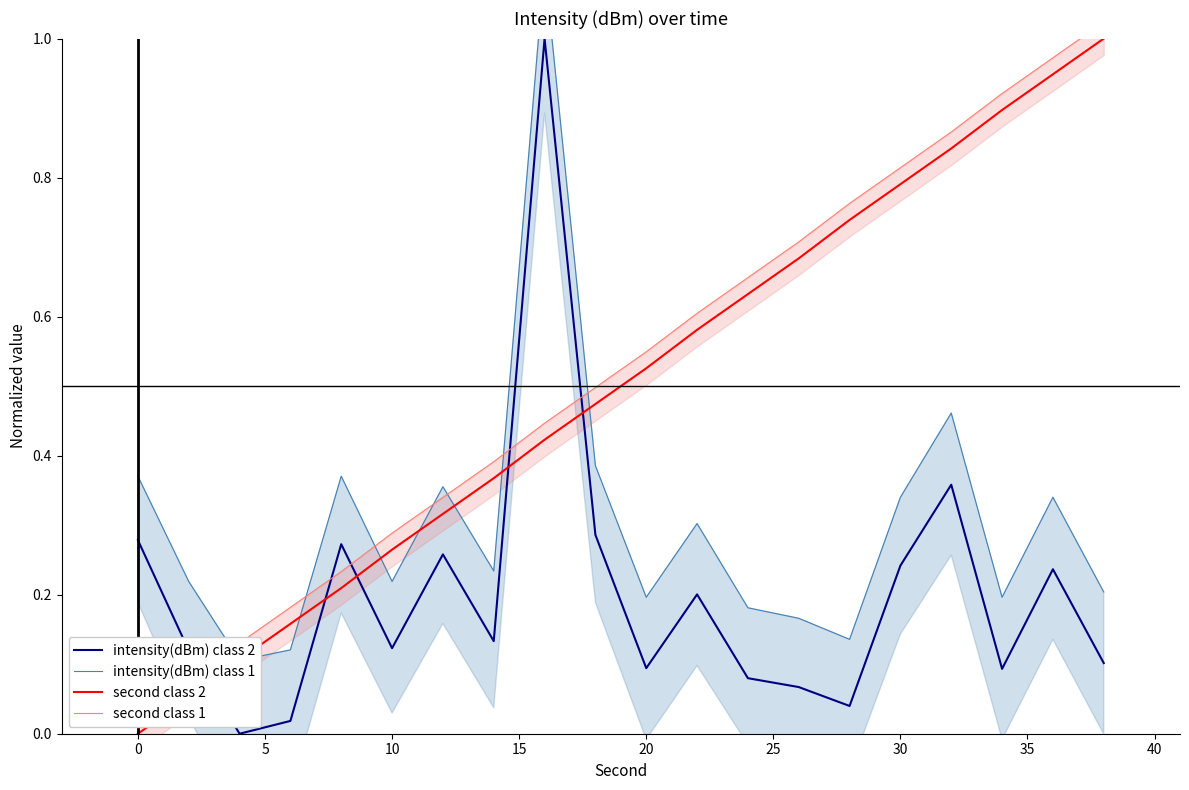

True or false: second class 2 and intensity(dBm) class 2 cross at least once.

True